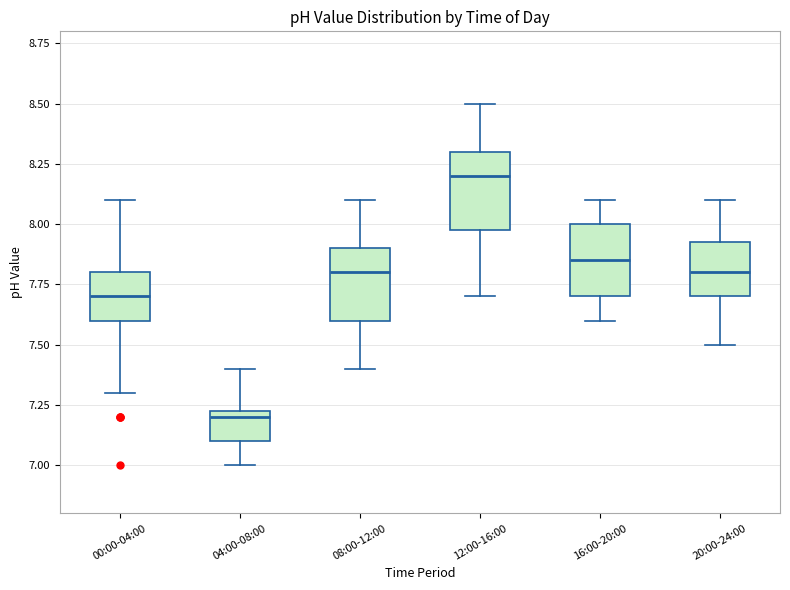

Which box's median line is the lowest?

04:00-08:00